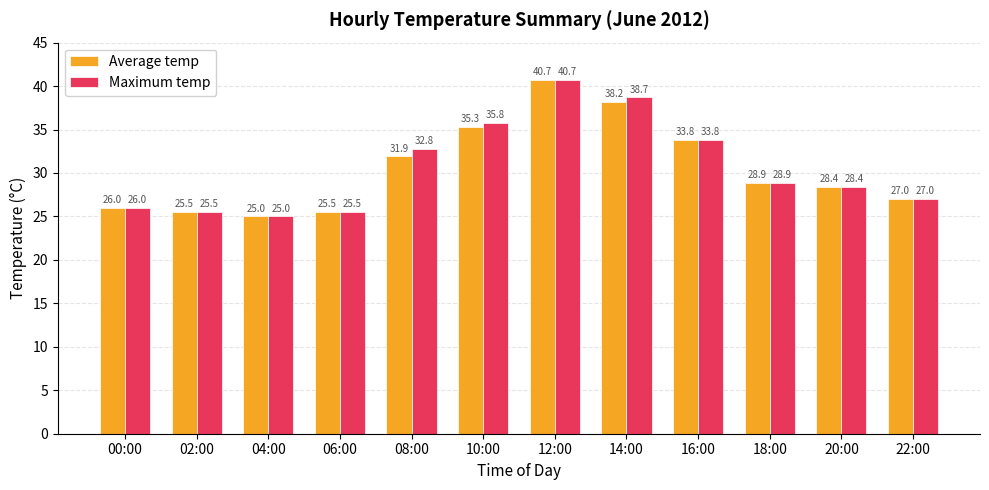

What is the value of the Average temp bar at the 11th from the left?

28.4